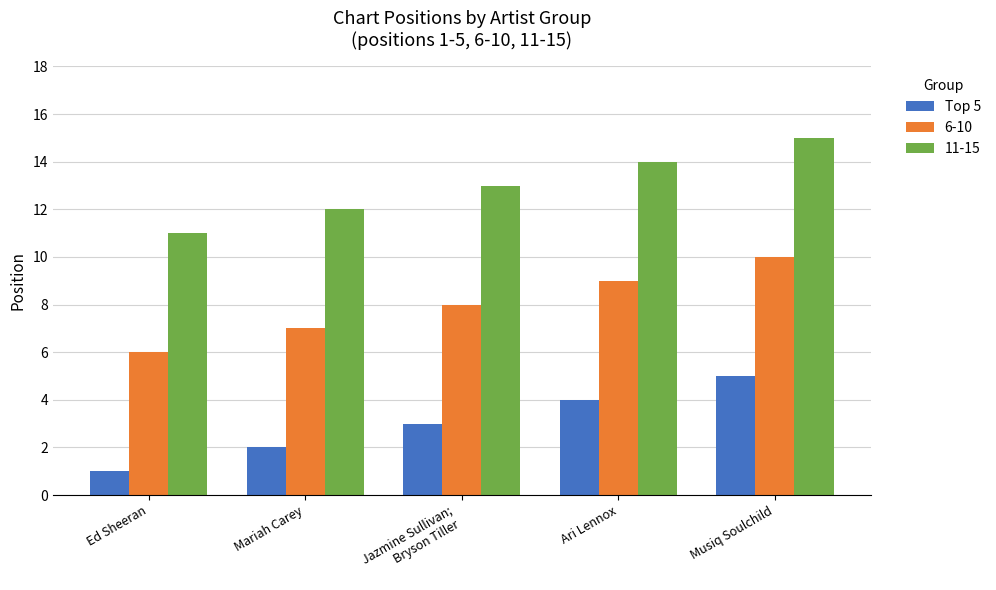

Reading right to left, extract all data points from this chart.

Top 5: 5	4	3	2	1
6-10: 10	9	8	7	6
11-15: 15	14	13	12	11